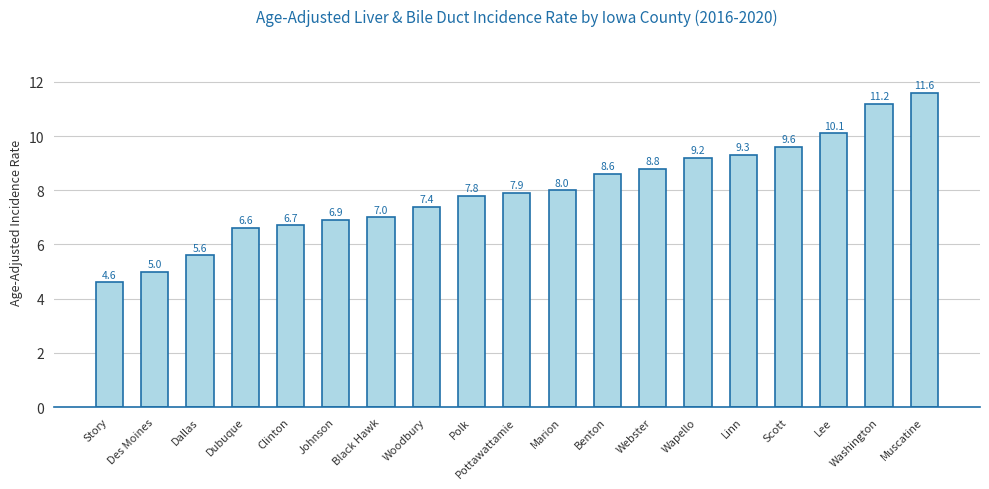

Count the number of categories in the chart.

19